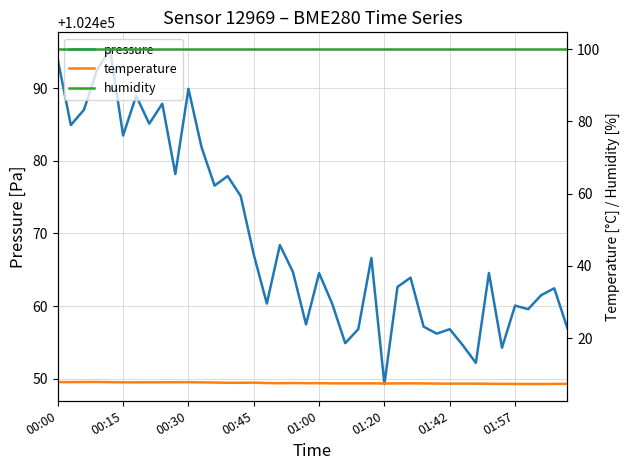

Rank the series at 00:00 from lowest to highest value.

temperature, humidity, pressure